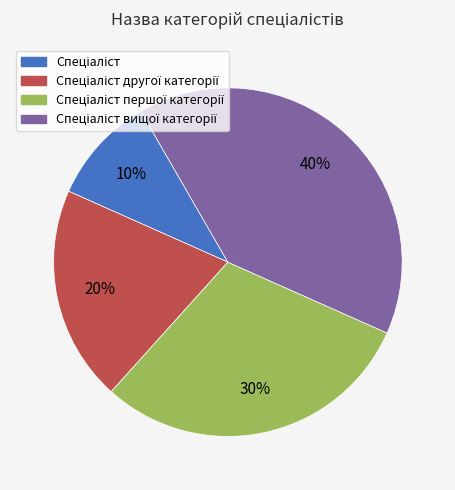

To the nearest percent, what is the average slice percentage?

25%